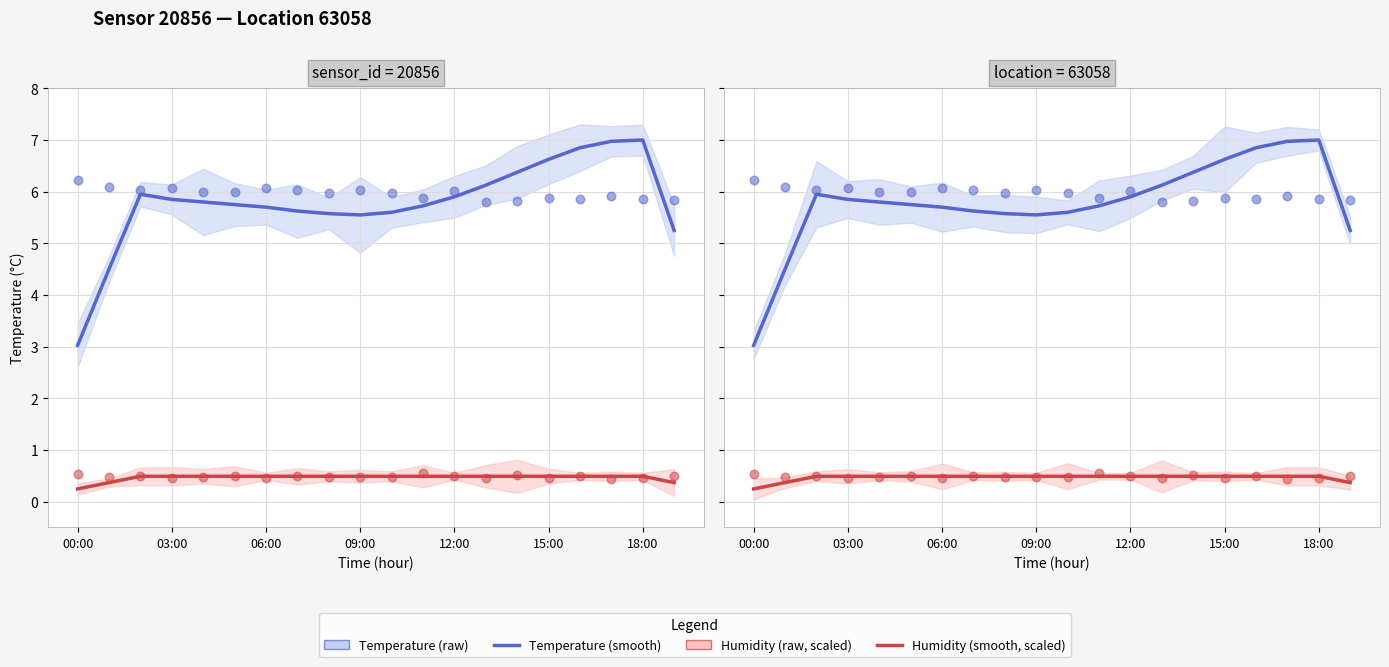

What is the total value across all series at 06:00?

13.0